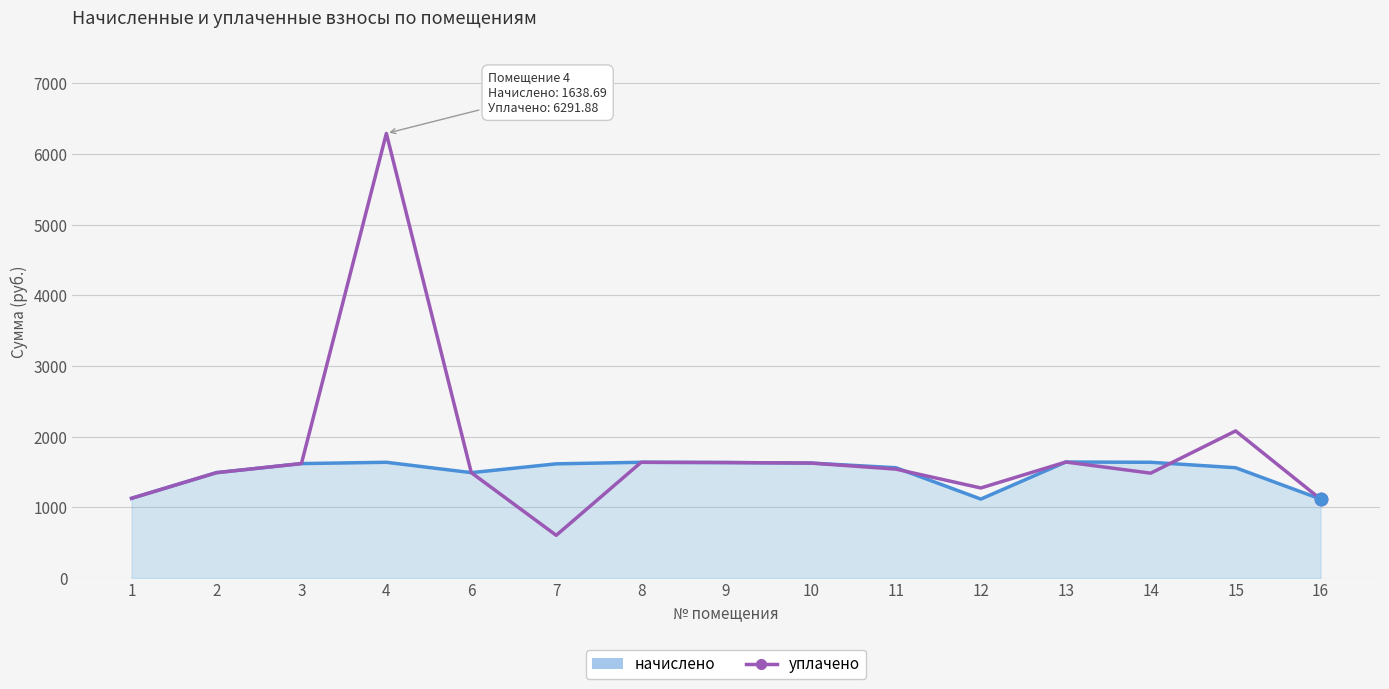

What is the total value across all series at 3?

3240.7